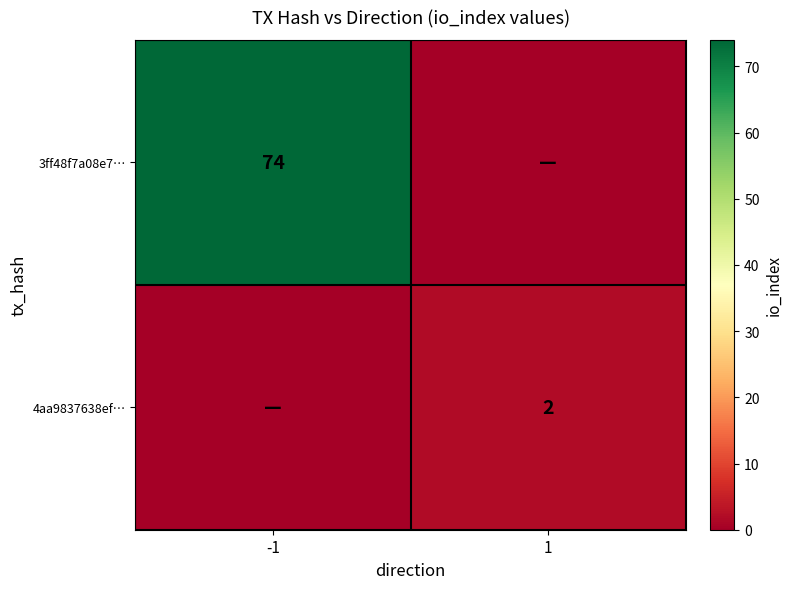

The value of 4aa9837638ef… at 1 is 3. True or false?

False